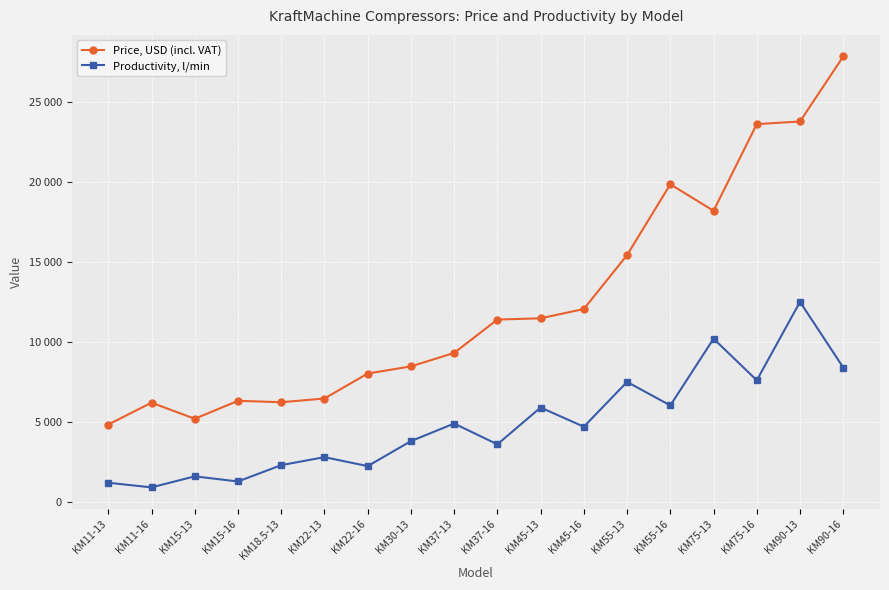

At which label does Productivity, l/min reach its peak?

KM90-13